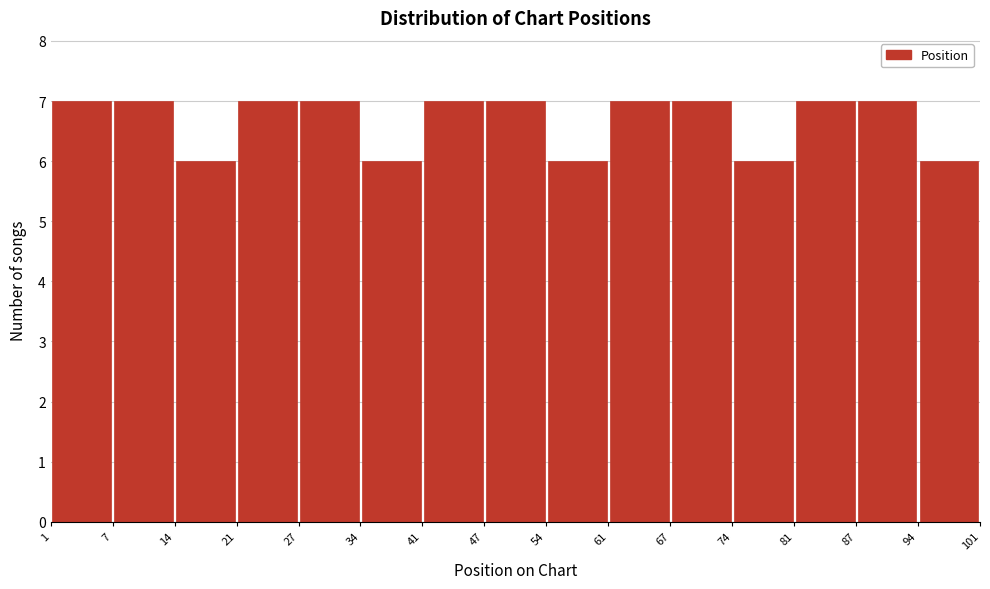

Reading left to right, list every bar in this chart as the range it spans on the x-axis followed by its height. The values are not printed on the chart, so give them approximately, as read against the axis.

1 to 7: 7
7 to 14: 7
14 to 21: 6
21 to 27: 7
27 to 34: 7
34 to 41: 6
41 to 47: 7
47 to 54: 7
54 to 61: 6
61 to 67: 7
67 to 74: 7
74 to 81: 6
81 to 87: 7
87 to 94: 7
94 to 101: 6